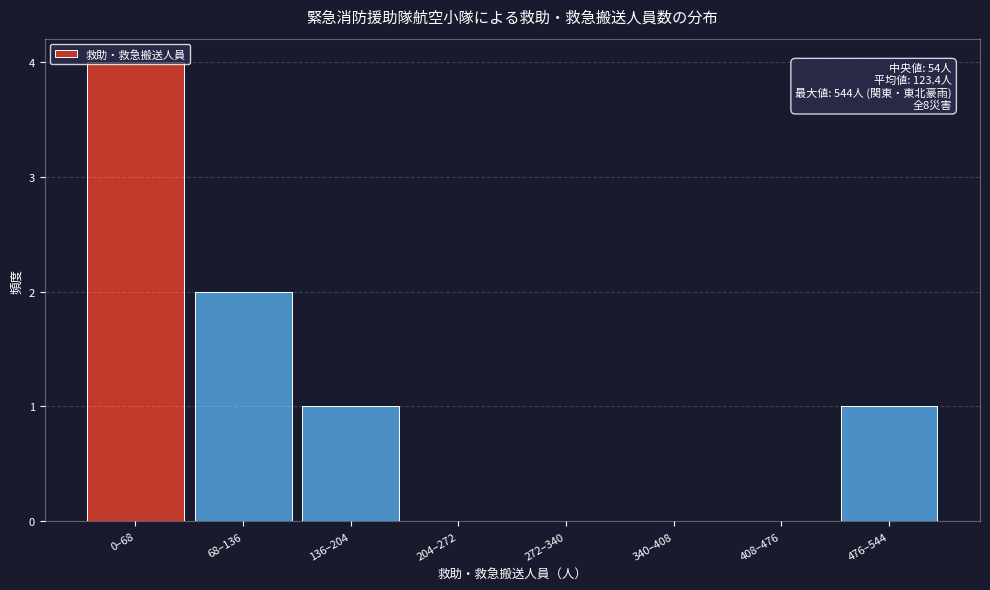

What is the sum of all values?

8